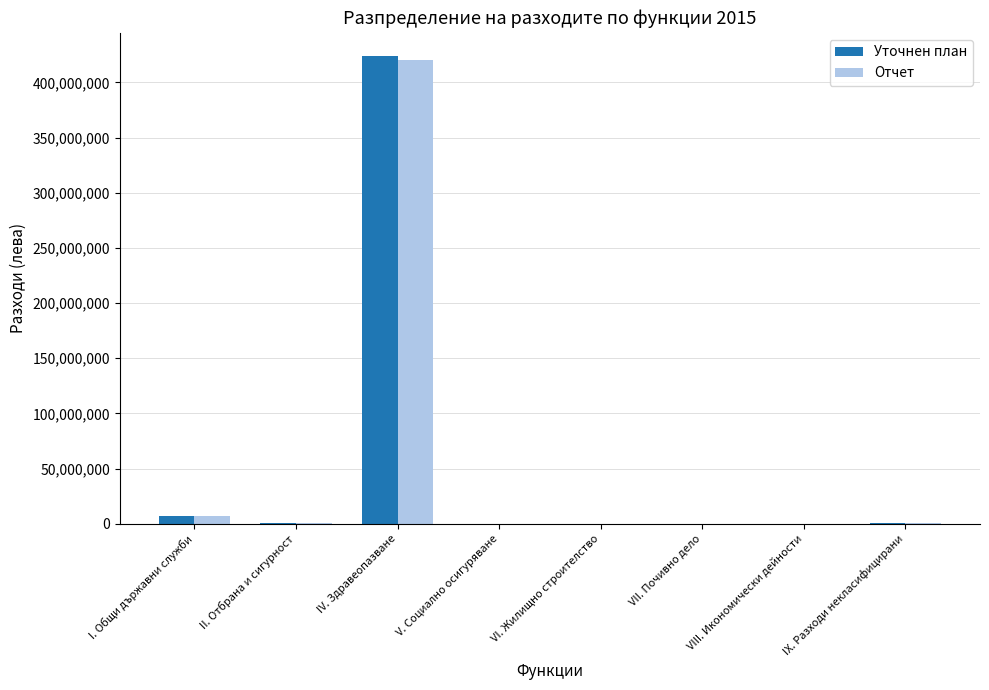

What is the sum of the Уточнен план values at II. Отбрана и сигурност and V. Социално осигуряване?

399272